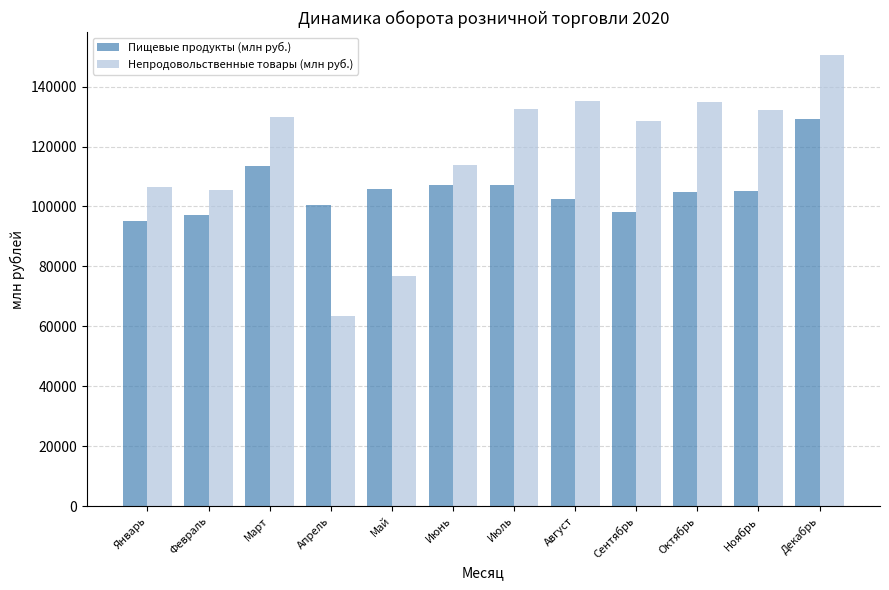

At how many categories does at least one series exceed 121249?

7